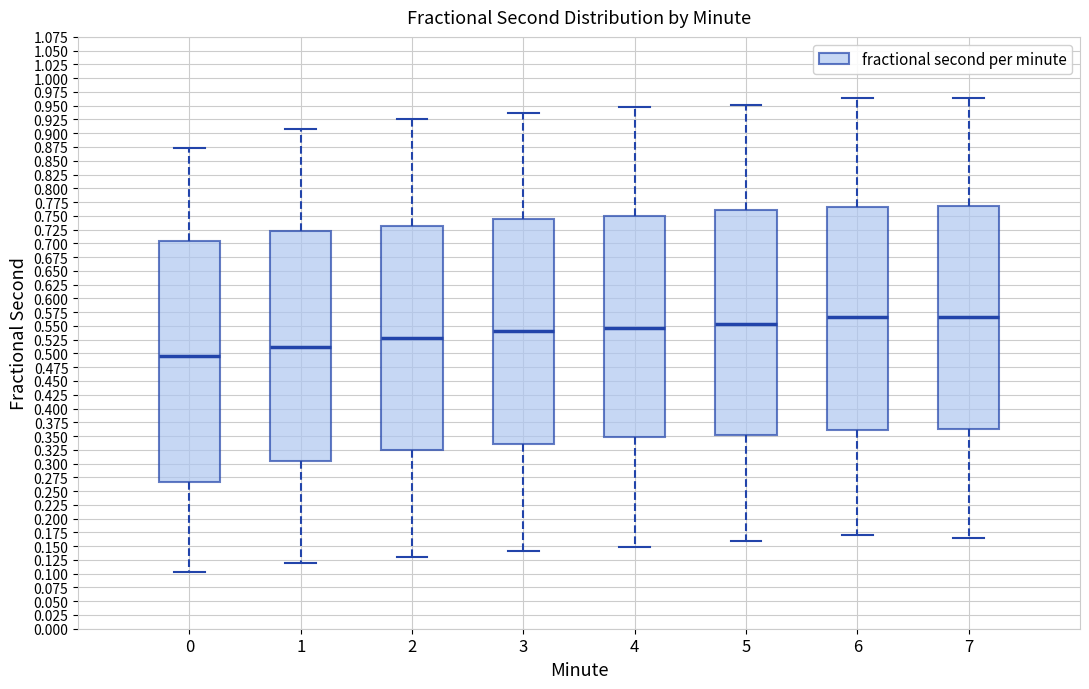

Reading left to right, transcribe this box plot: for each box, give where its median line is, the range the box spans, and where its two whiskers end, as read against the y-axis. The values are not printed on the chart, so give them approximately, as read against the axis.

0: median 0.495, box 0.265 to 0.705, whiskers 0.105 to 0.875
1: median 0.510, box 0.305 to 0.720, whiskers 0.120 to 0.910
2: median 0.530, box 0.325 to 0.730, whiskers 0.130 to 0.925
3: median 0.540, box 0.335 to 0.745, whiskers 0.140 to 0.935
4: median 0.545, box 0.350 to 0.750, whiskers 0.150 to 0.950
5: median 0.555, box 0.350 to 0.760, whiskers 0.160 to 0.950
6: median 0.565, box 0.360 to 0.765, whiskers 0.170 to 0.965
7: median 0.565, box 0.365 to 0.770, whiskers 0.165 to 0.965